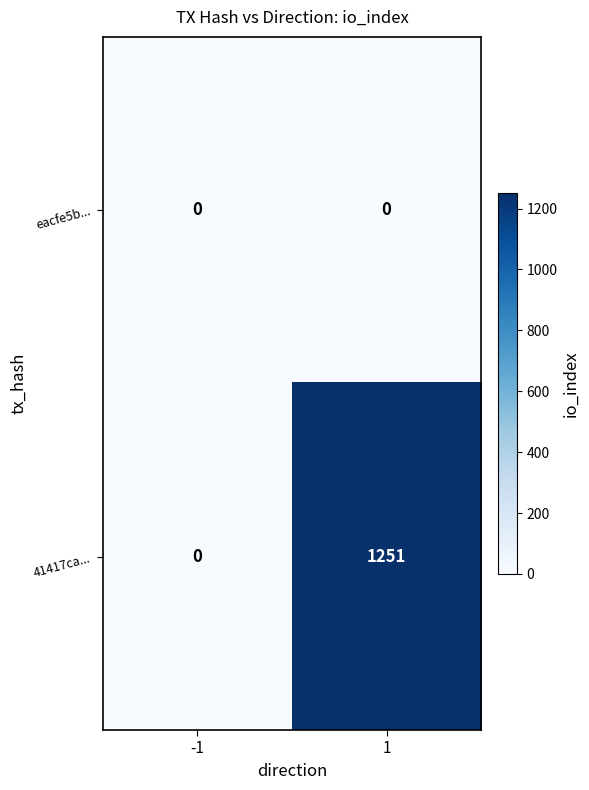

What value does the 41417ca... series have at 1, to the nearest 10?

1250